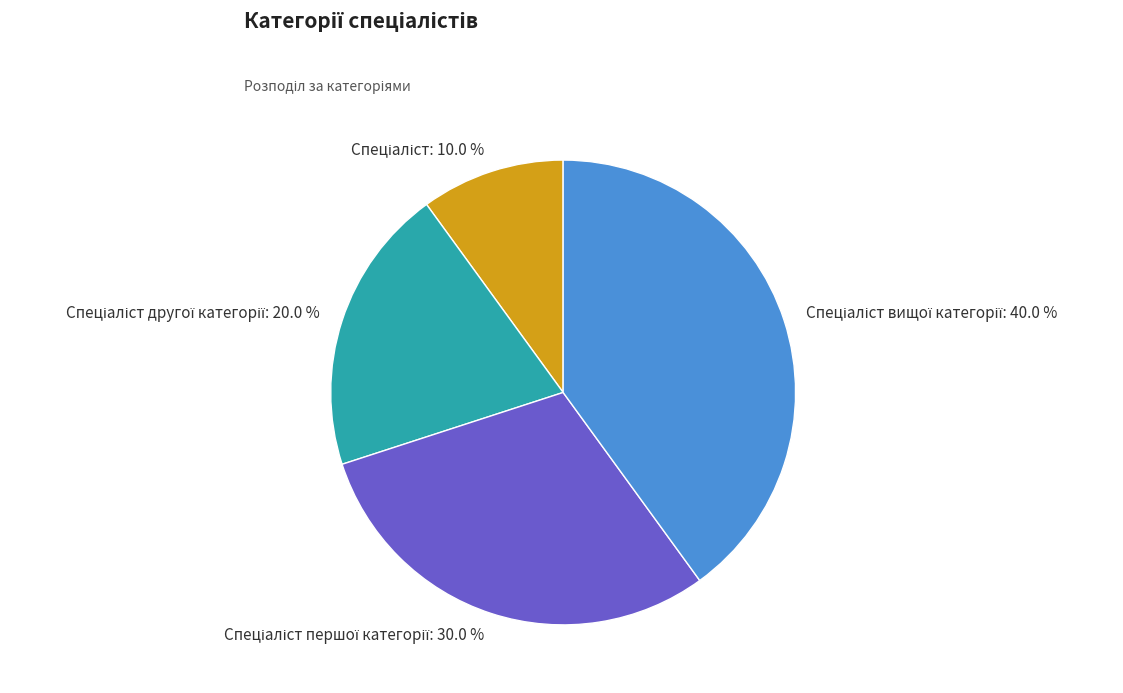

Does any single category account for the majority?

No